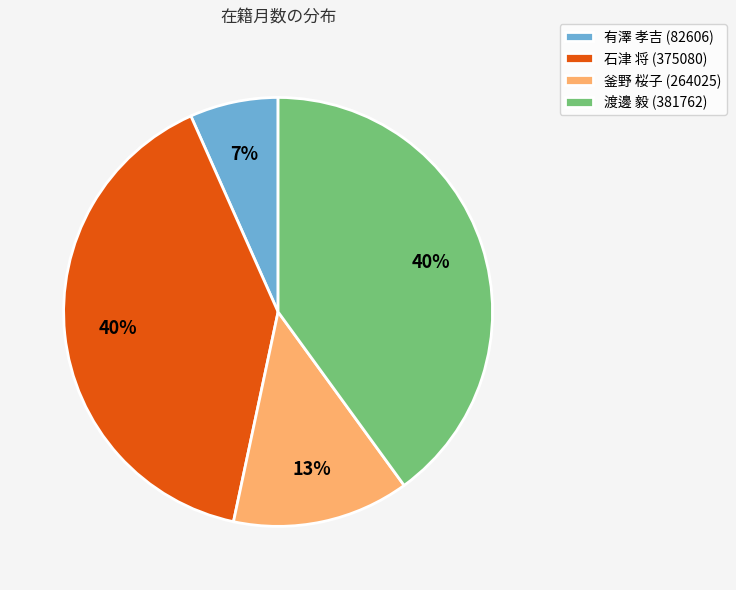

Is there any slice that represents more than half of the pie?

No